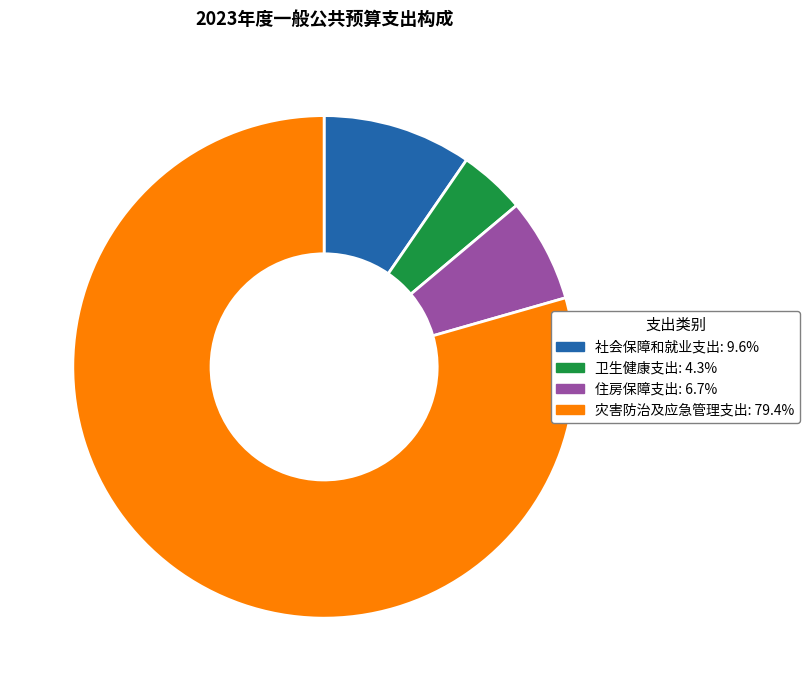

Combined, do 住房保障支出 and 灾害防治及应急管理支出 account for over 50%?

Yes